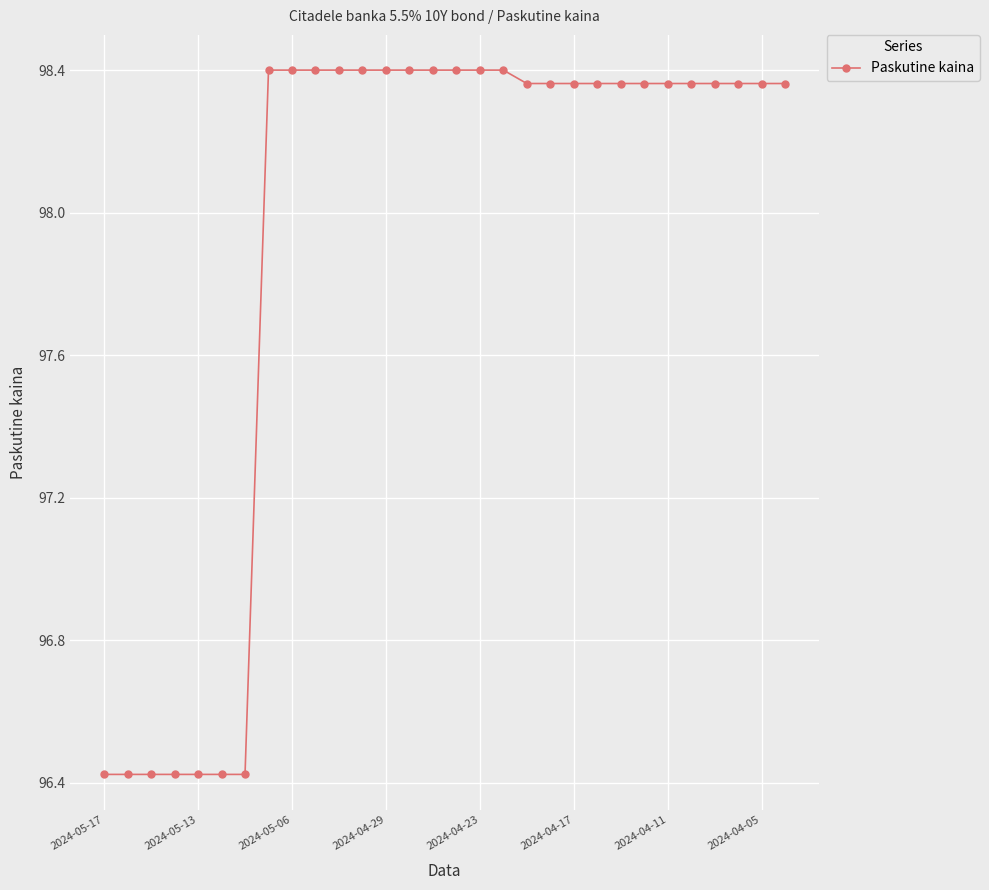

What is the difference between the maximum and minimum values?

2.0